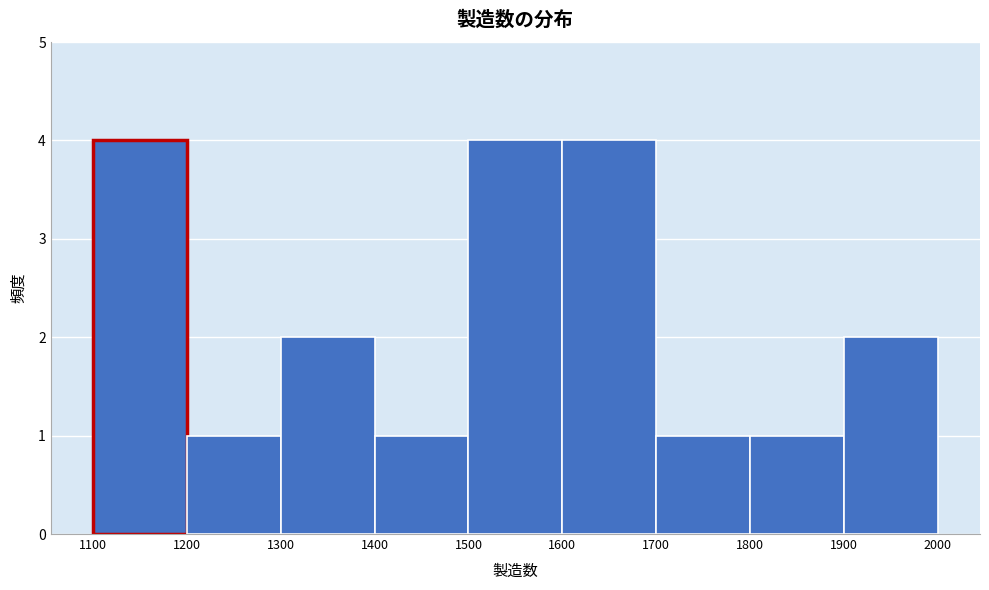

What is the height of the bar covering 1400 to 1500 on the x-axis? The values are not printed on the chart, so give them approximately, as read against the axis.

1